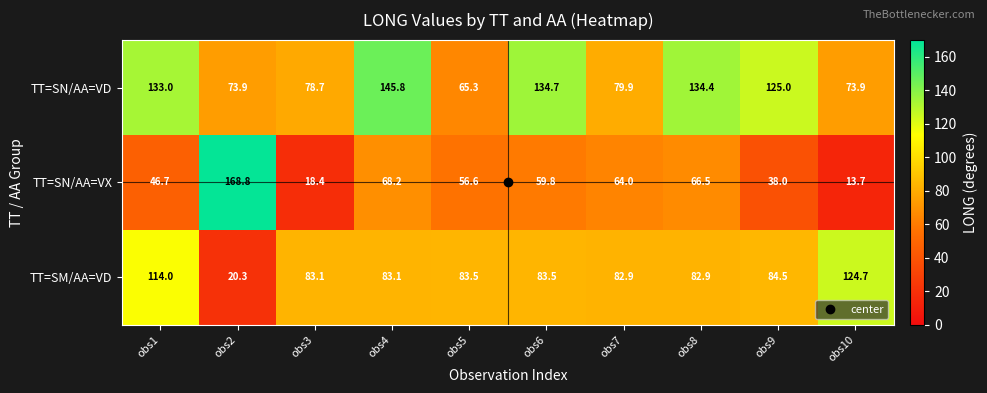

What is the sum of the TT=SM/AA=VD values at obs6 and obs3?

166.6